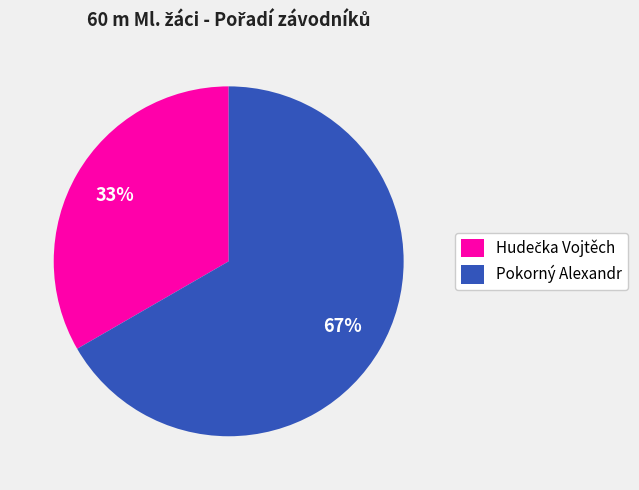

How many segments does this pie chart have?

2